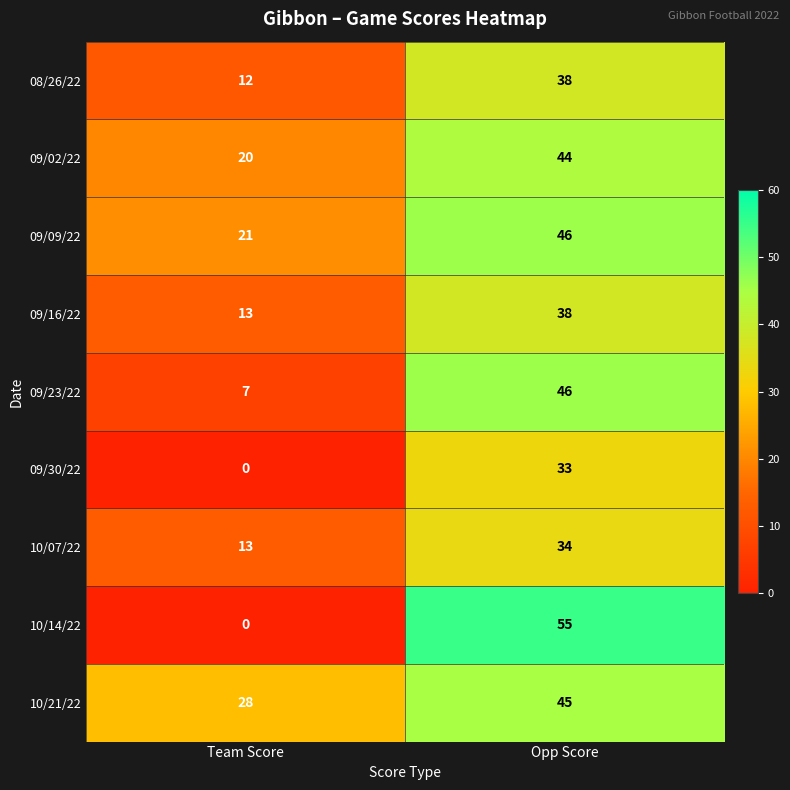

Which series changed the most between Team Score and Opp Score?

10/14/22